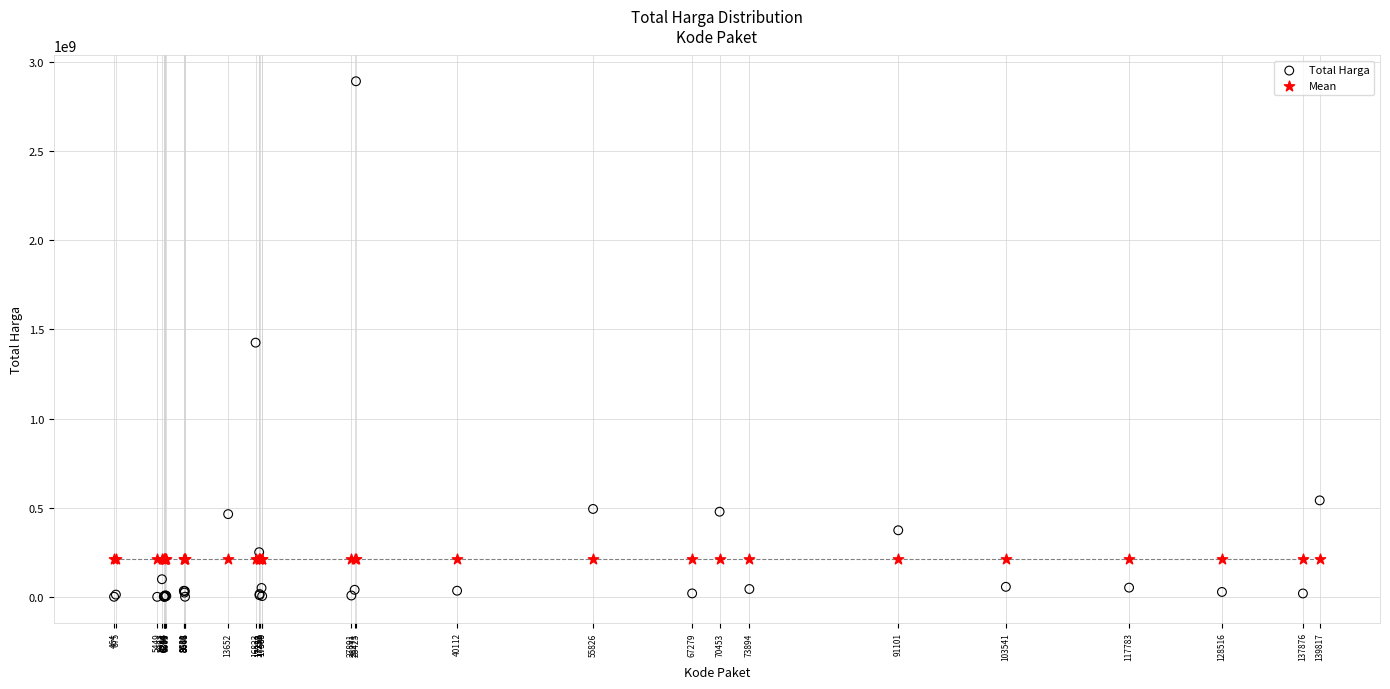

Which series contains the highest Y value?

Total Harga